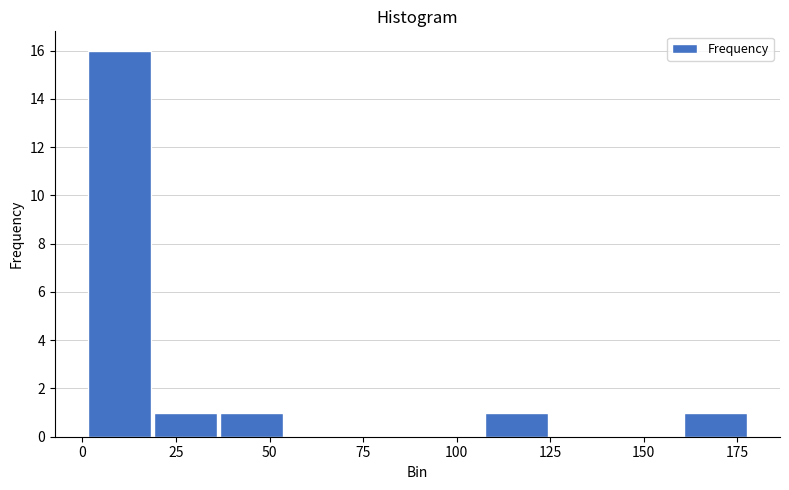

Read against the x-axis, roughly where is the centre of the tallest bar?

10